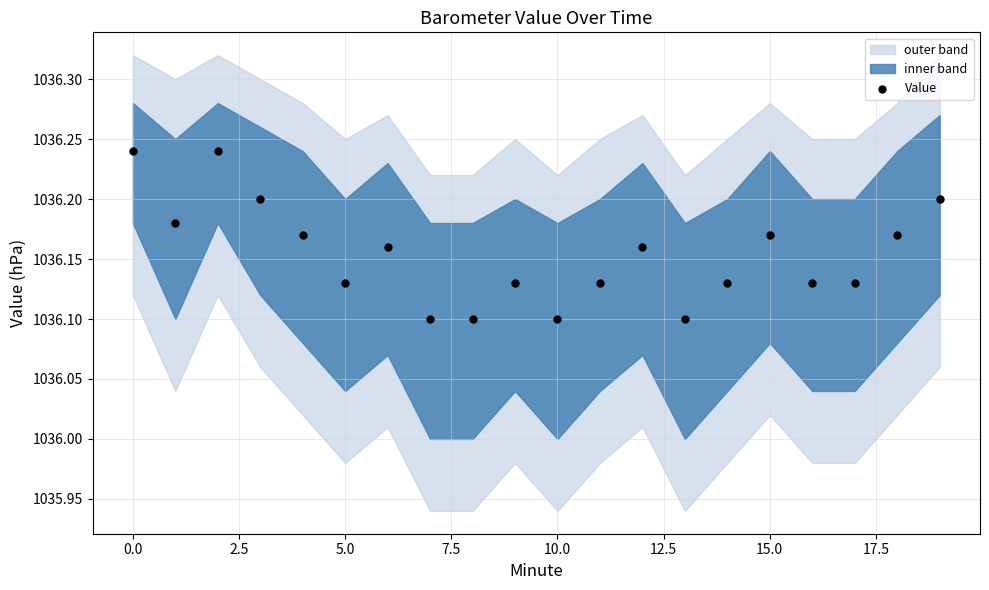

How many points are shown in the scatter plot?

20